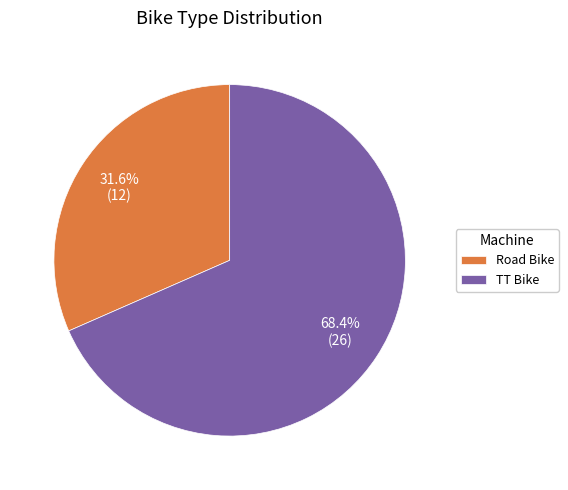

True or false: Road Bike accounts for 32% of the total.

True